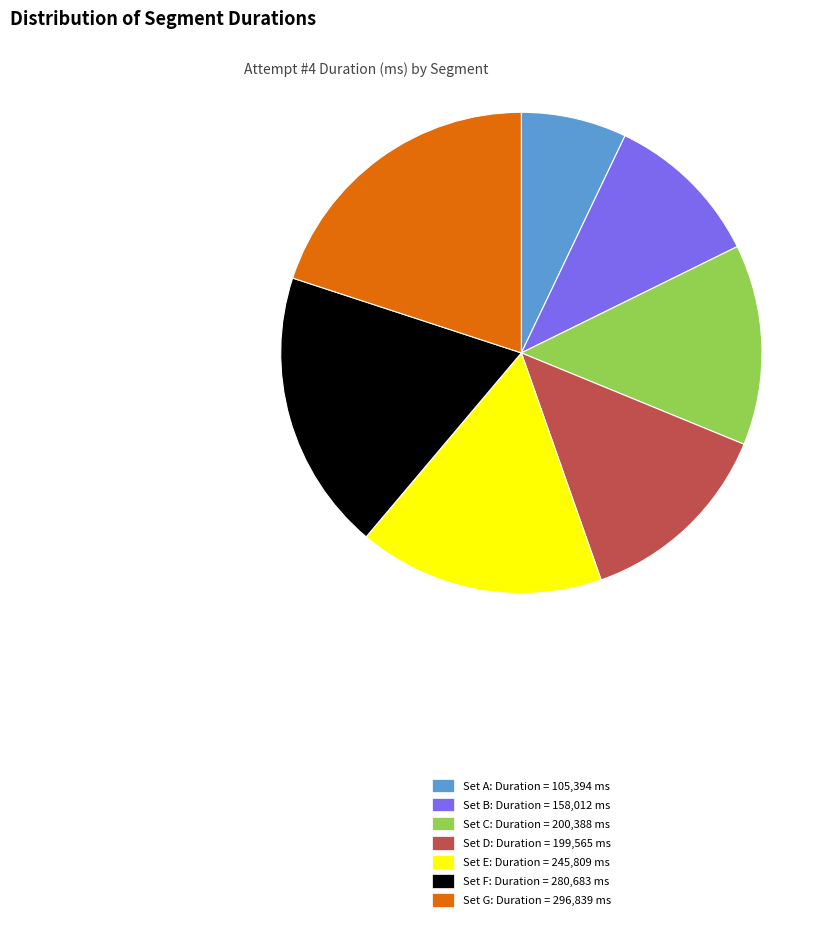

True or false: Set B: Duration = 158,012 ms accounts for 11% of the total.

True